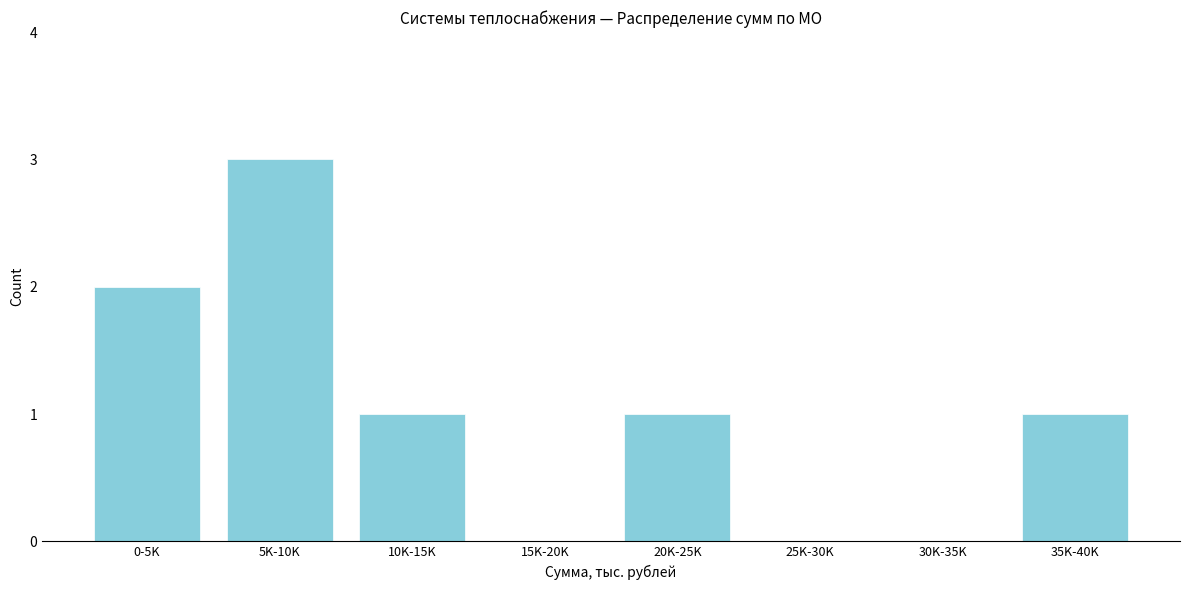

Reading left to right, transcribe all the data shown in this chart.

0-5K=2	5K-10K=3	10K-15K=1	15K-20K=0	20K-25K=1	25K-30K=0	30K-35K=0	35K-40K=1